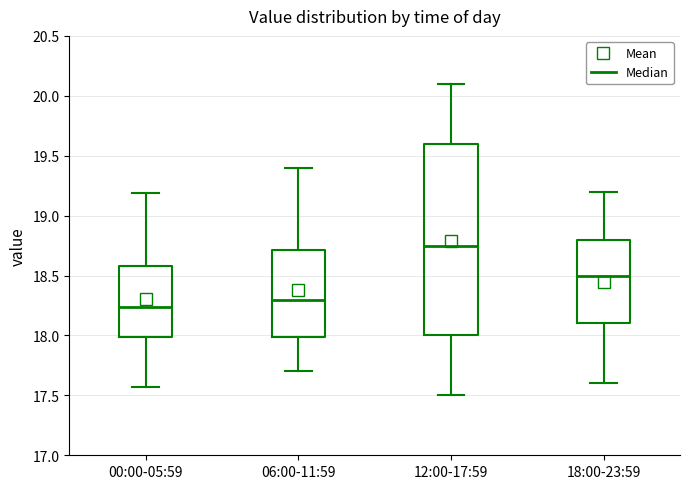

Where is the lower edge of the box for 12:00-17:59 on the y-axis? The values are not printed on the chart, so give them approximately, as read against the axis.

18.00